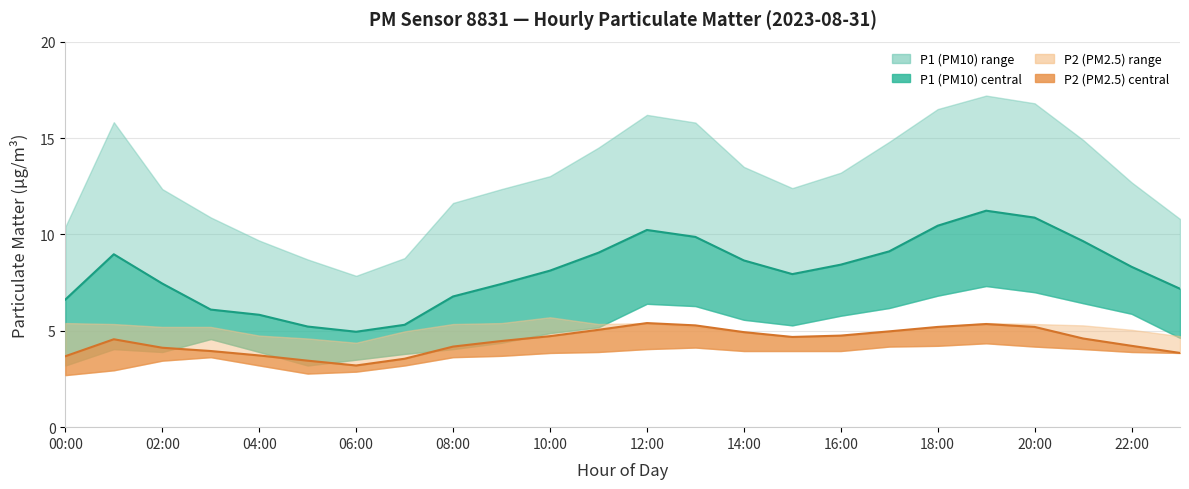

What is the value of the P2_upper point at the 17th from the left?

4.8